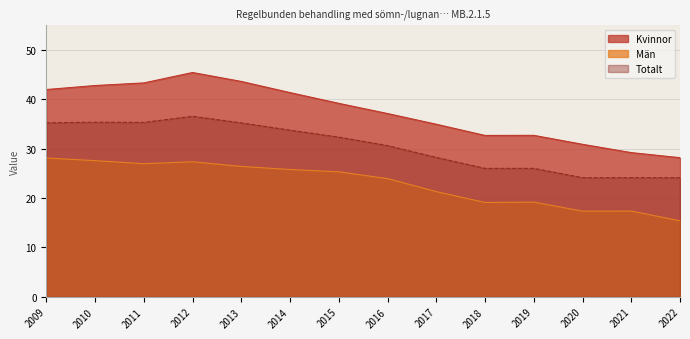

How many data points in Kvinnor are above 39?

7